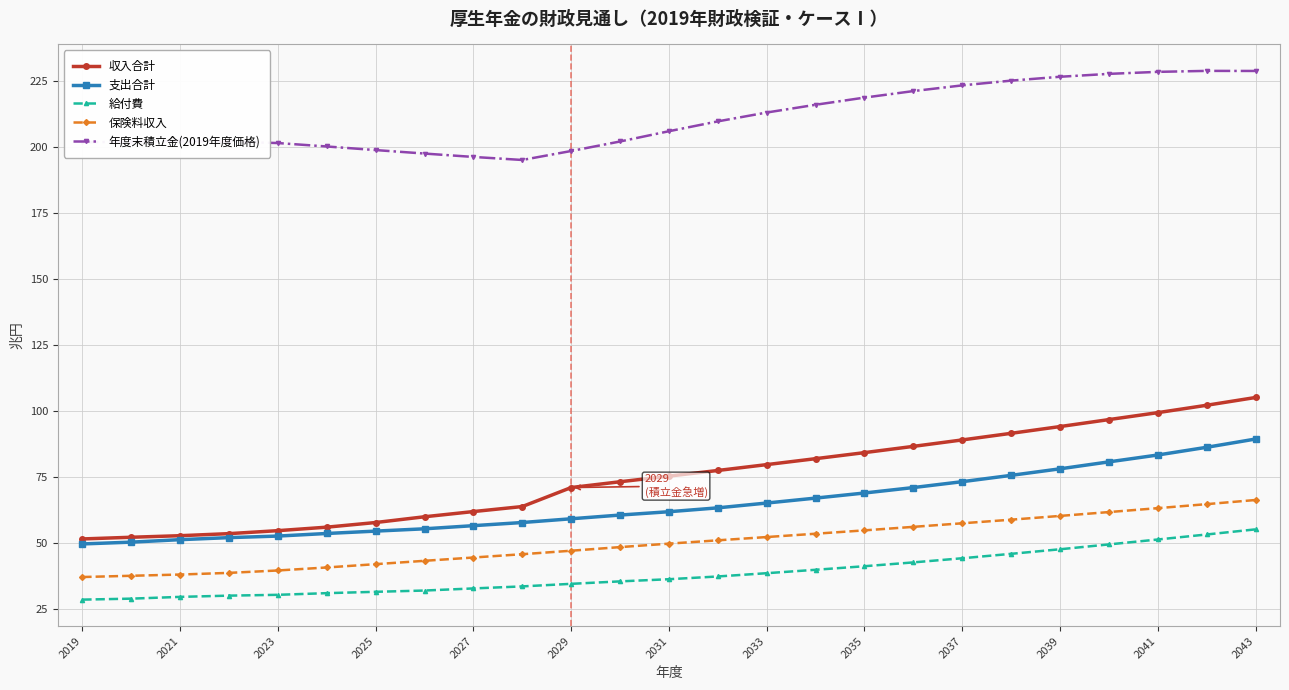

What is the value of the 年度末積立金(2019年度価格) point at the 18th from the left?

221.3